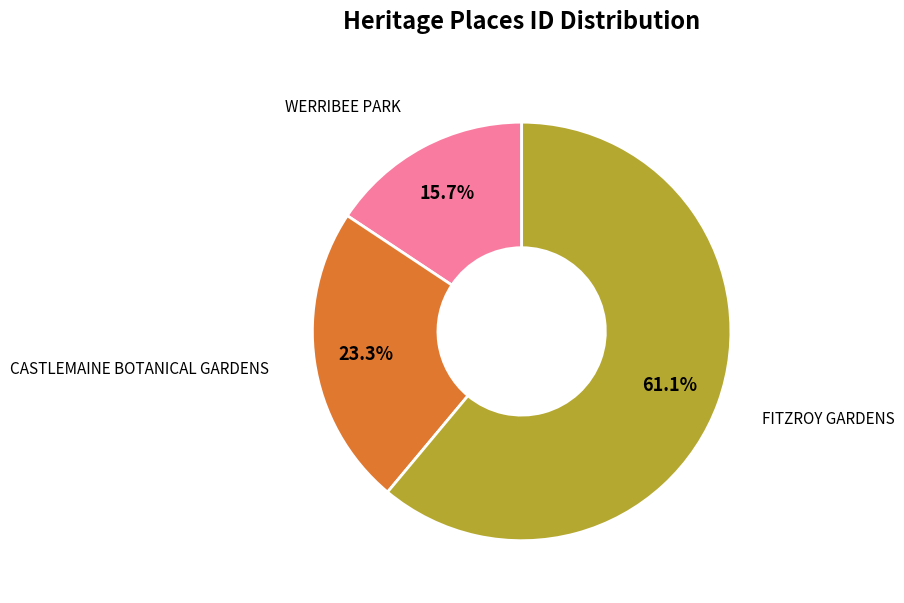

Is there any slice that represents more than half of the pie?

Yes